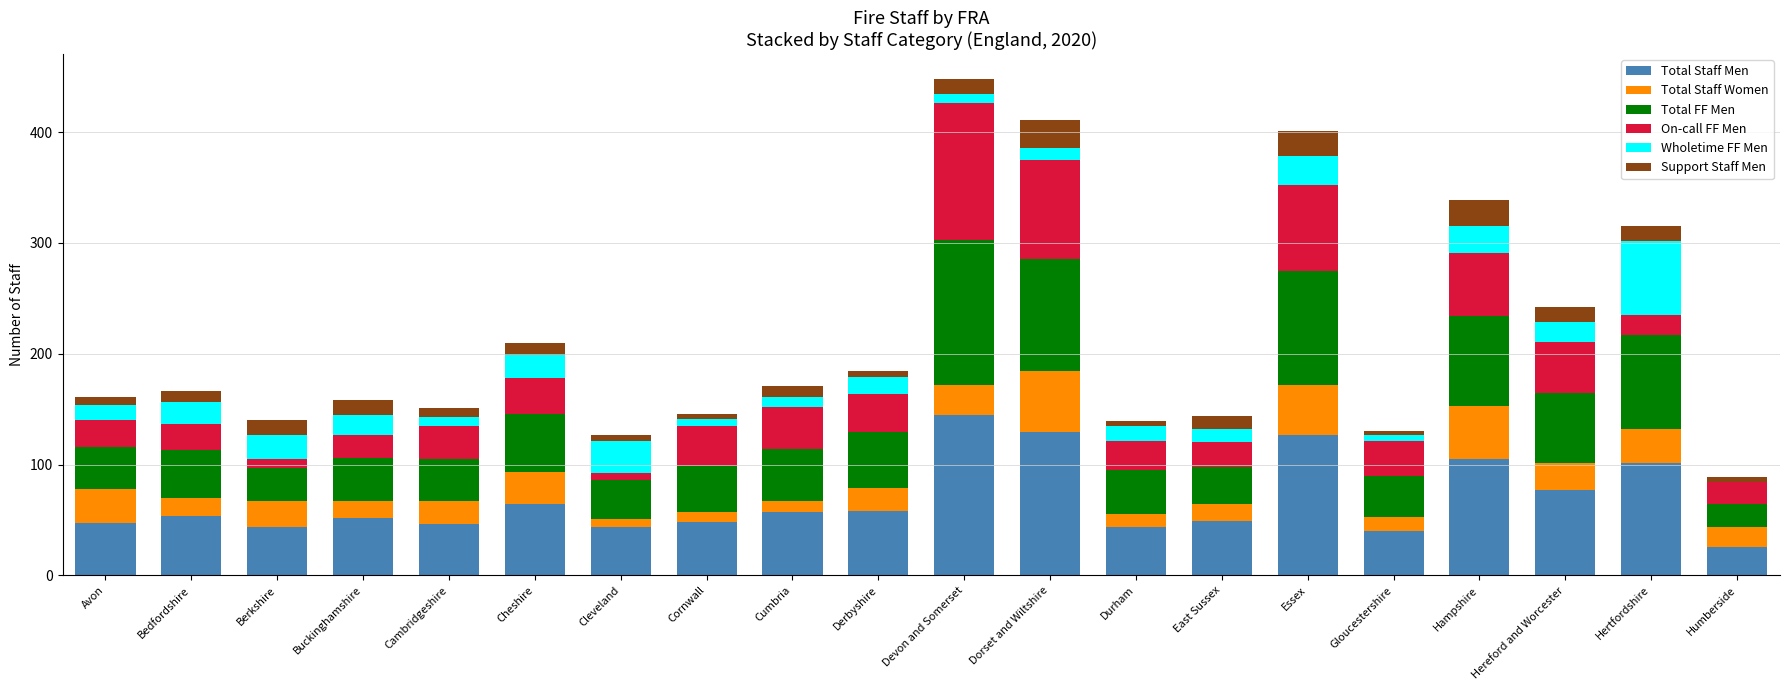

What is the highest value of the Total Staff Men series?

145